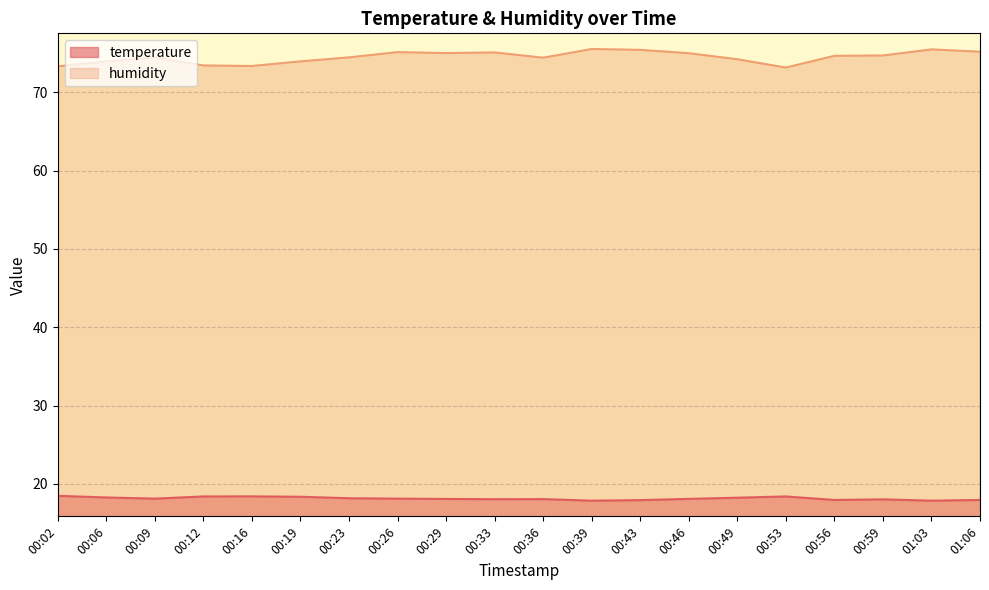

What is the total value across all series at 00:29?

93.1